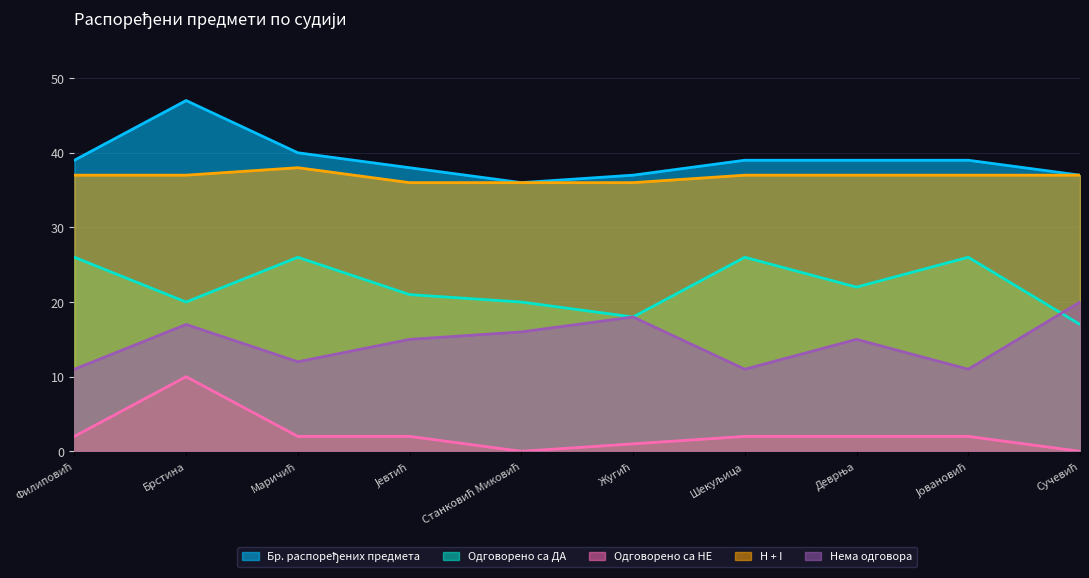

At which label does Бр. распоређених предмета first exceed 39?

Брстина